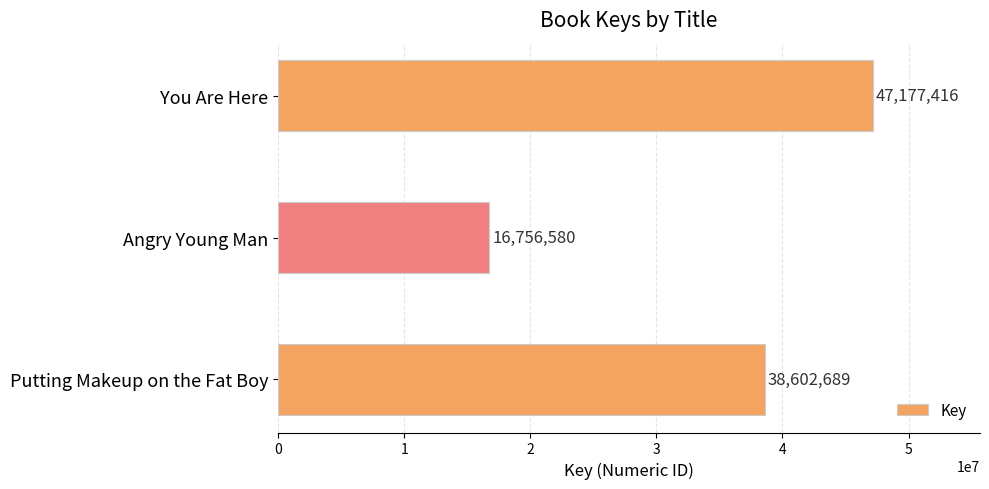

Which has a higher value, Angry Young Man or You Are Here?

You Are Here